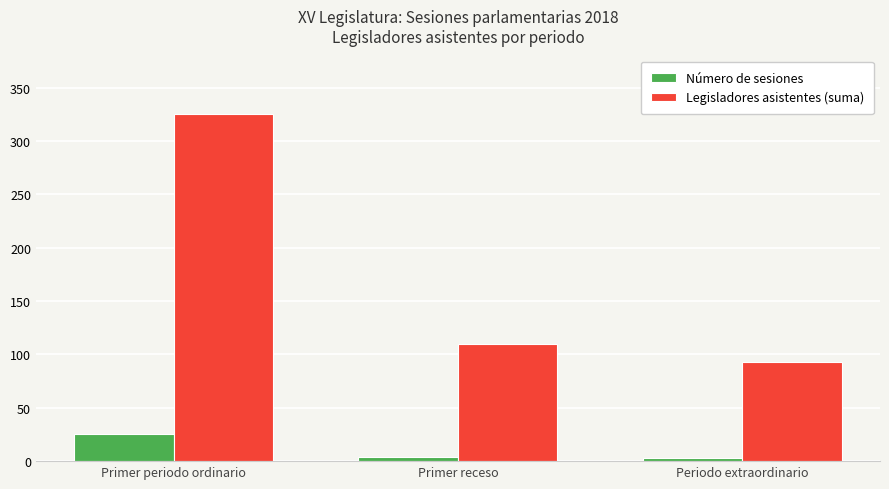

What is the difference between the maximum and minimum values in the Número de sesiones series?

22